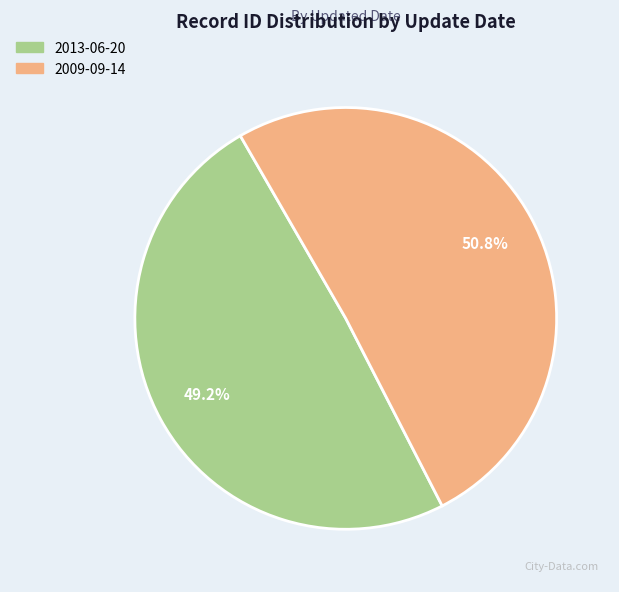

What is the majority slice?

2009-09-14